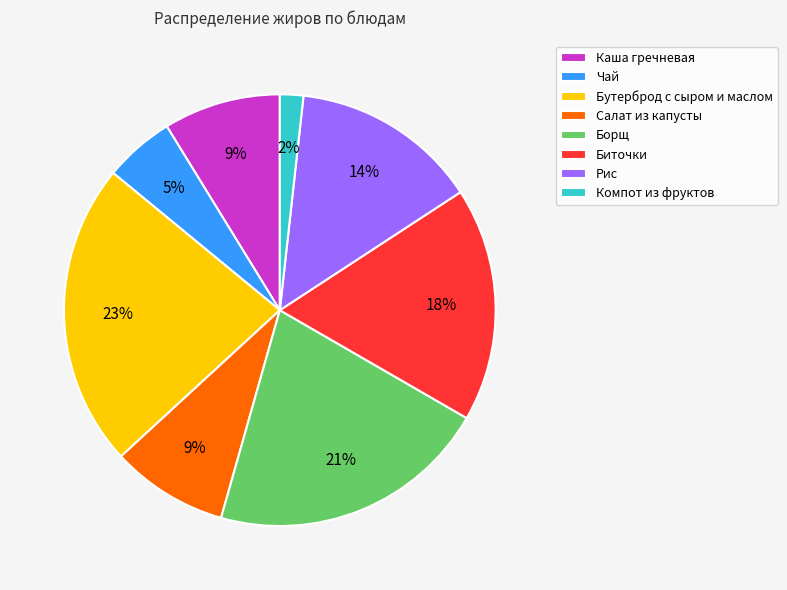

Is there any slice that represents more than half of the pie?

No